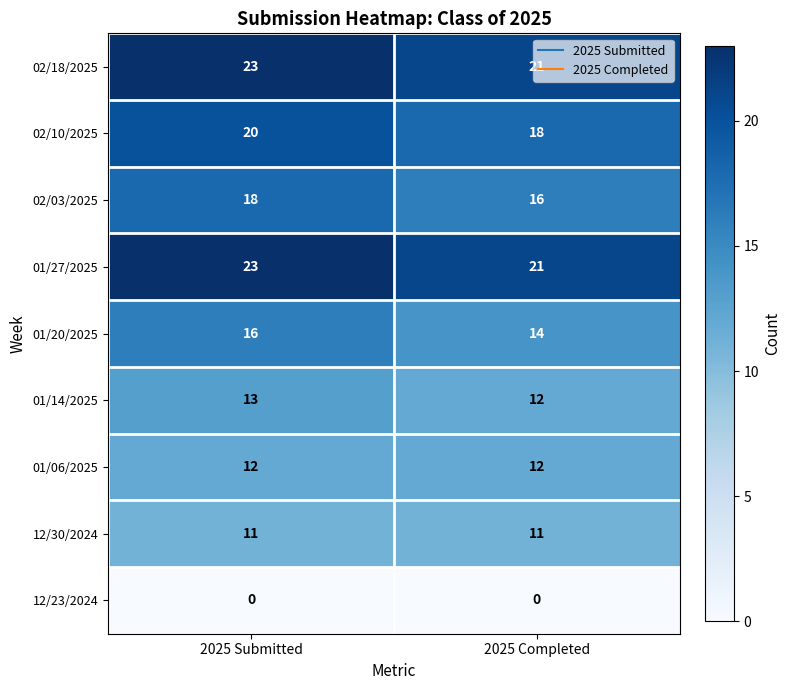

What is the maximum value shown in the chart?

23